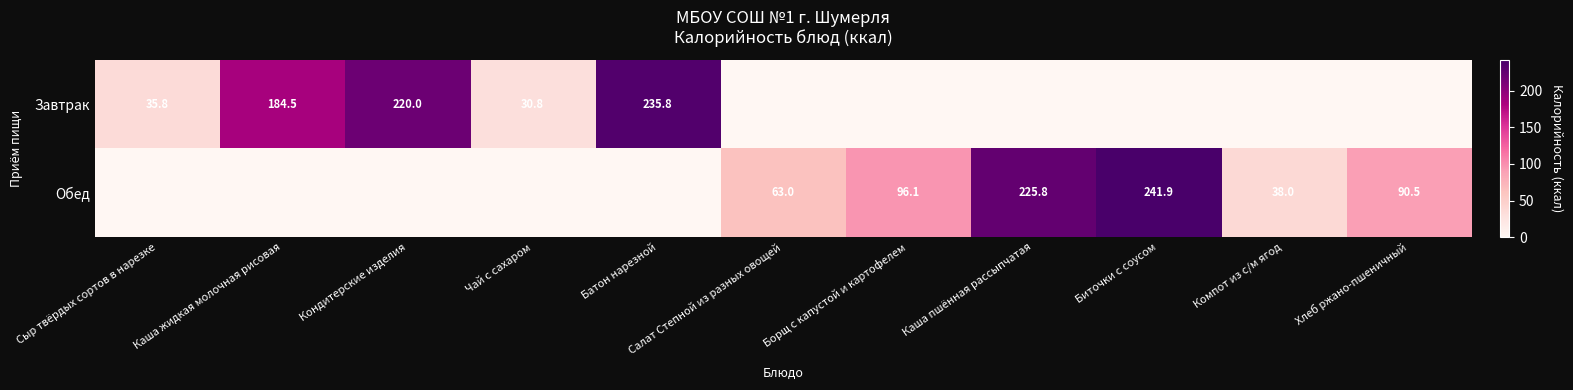

Is the value of Обед at Компот из с/м ягод greater than the value of Завтрак at Кондитерские изделия?

No